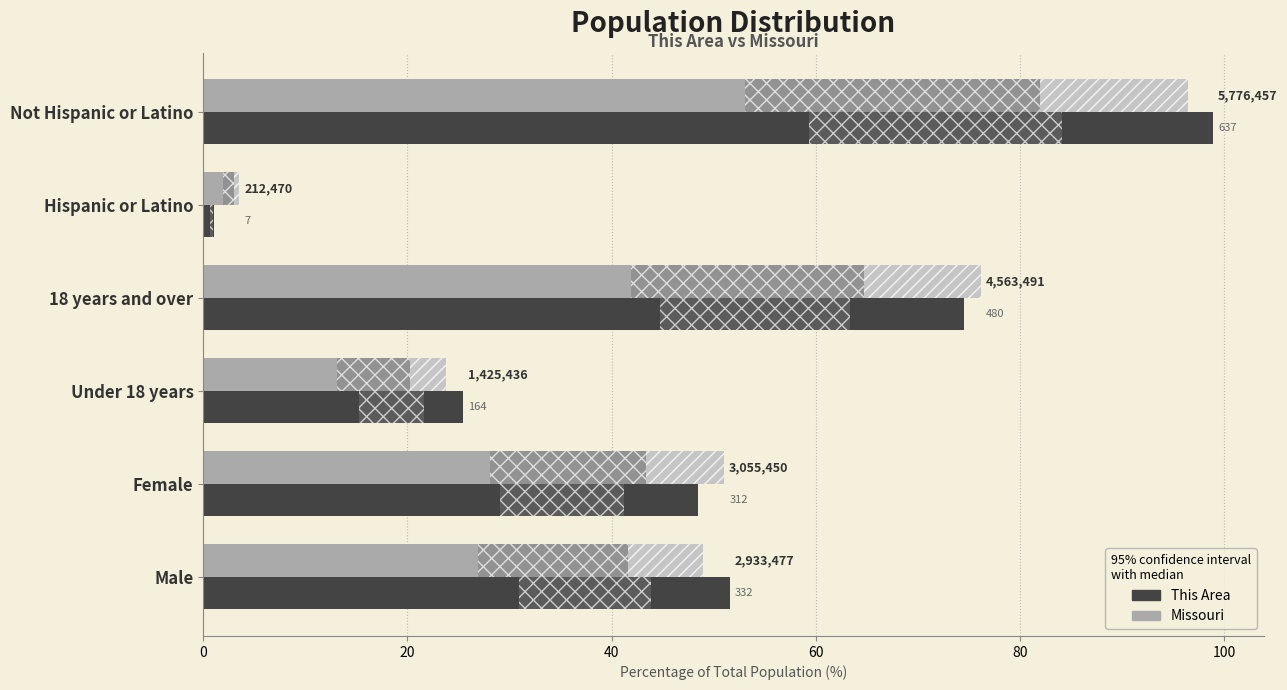

What is the value of the This Area bar at the 5th from the left?

1.1